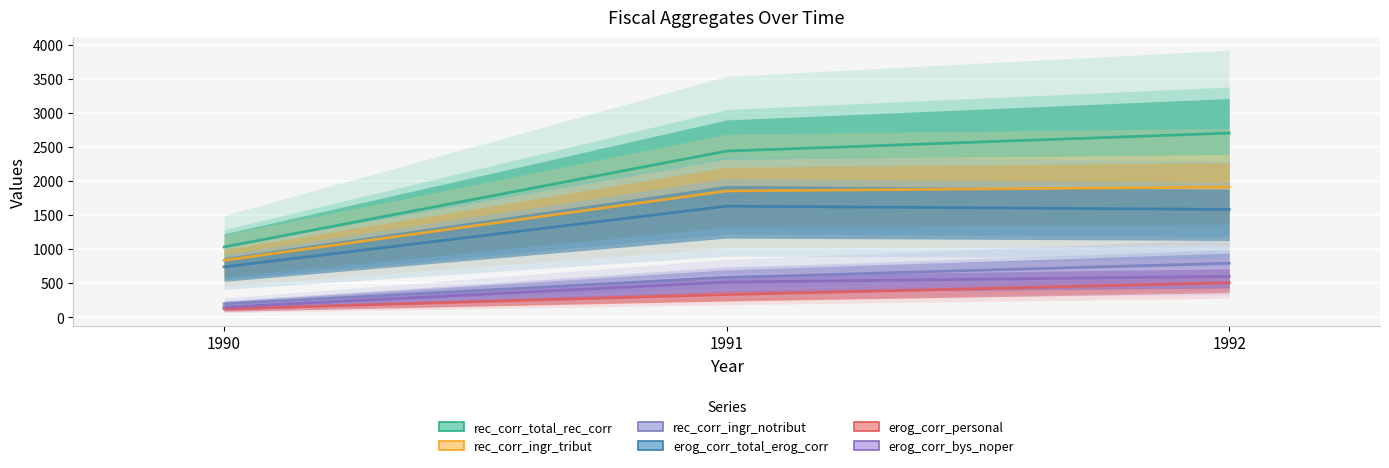

The value of erog_corr_bys_noper at 1992 is 599.5. True or false?

True